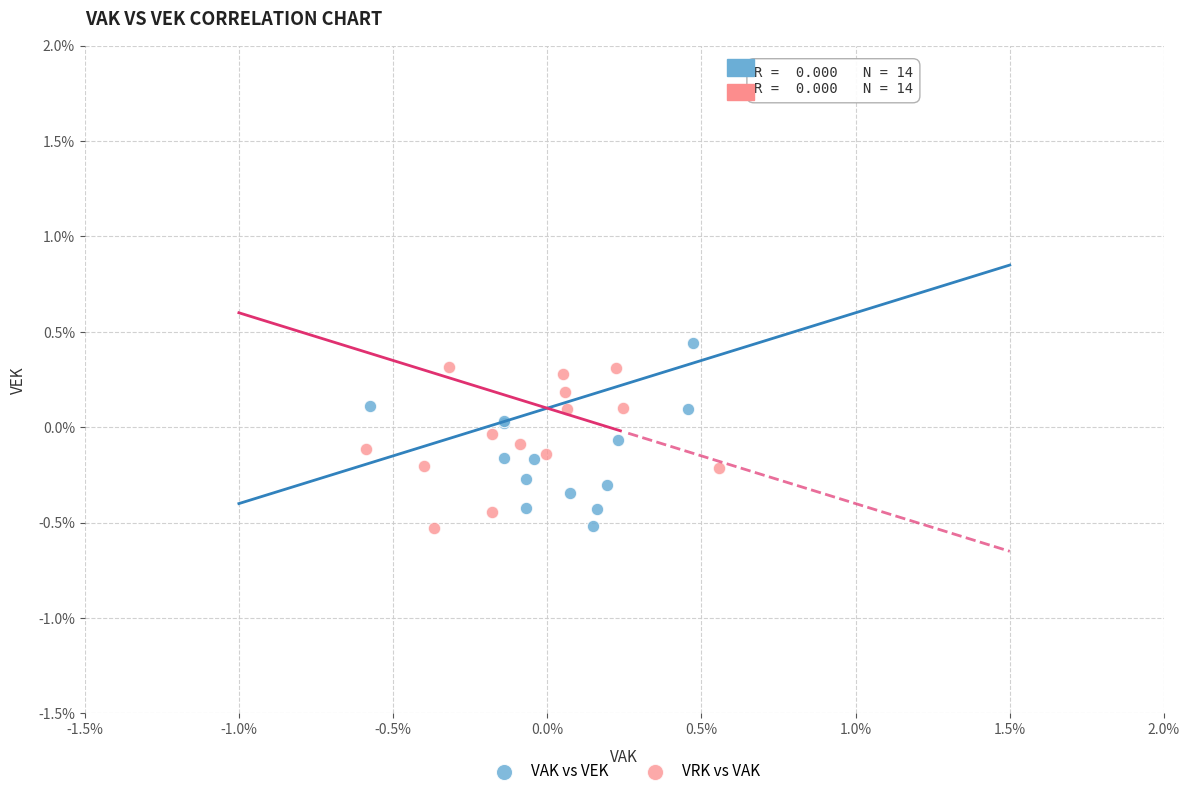

What are all the series names shown in the legend?

VAK vs VEK, VRK vs VAK